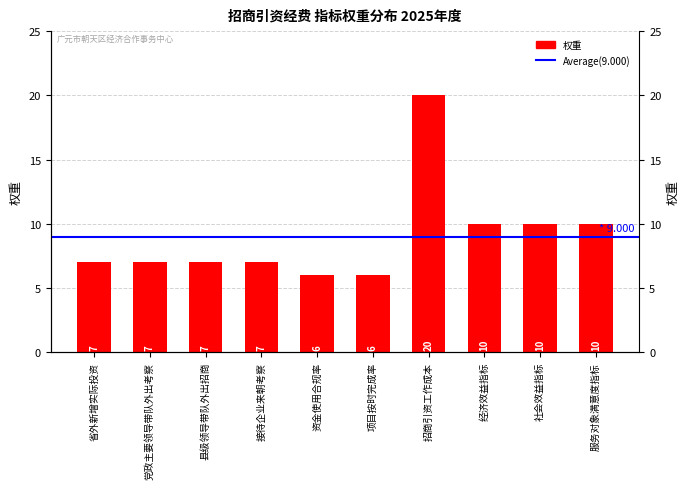

How many data points are above 7?

4